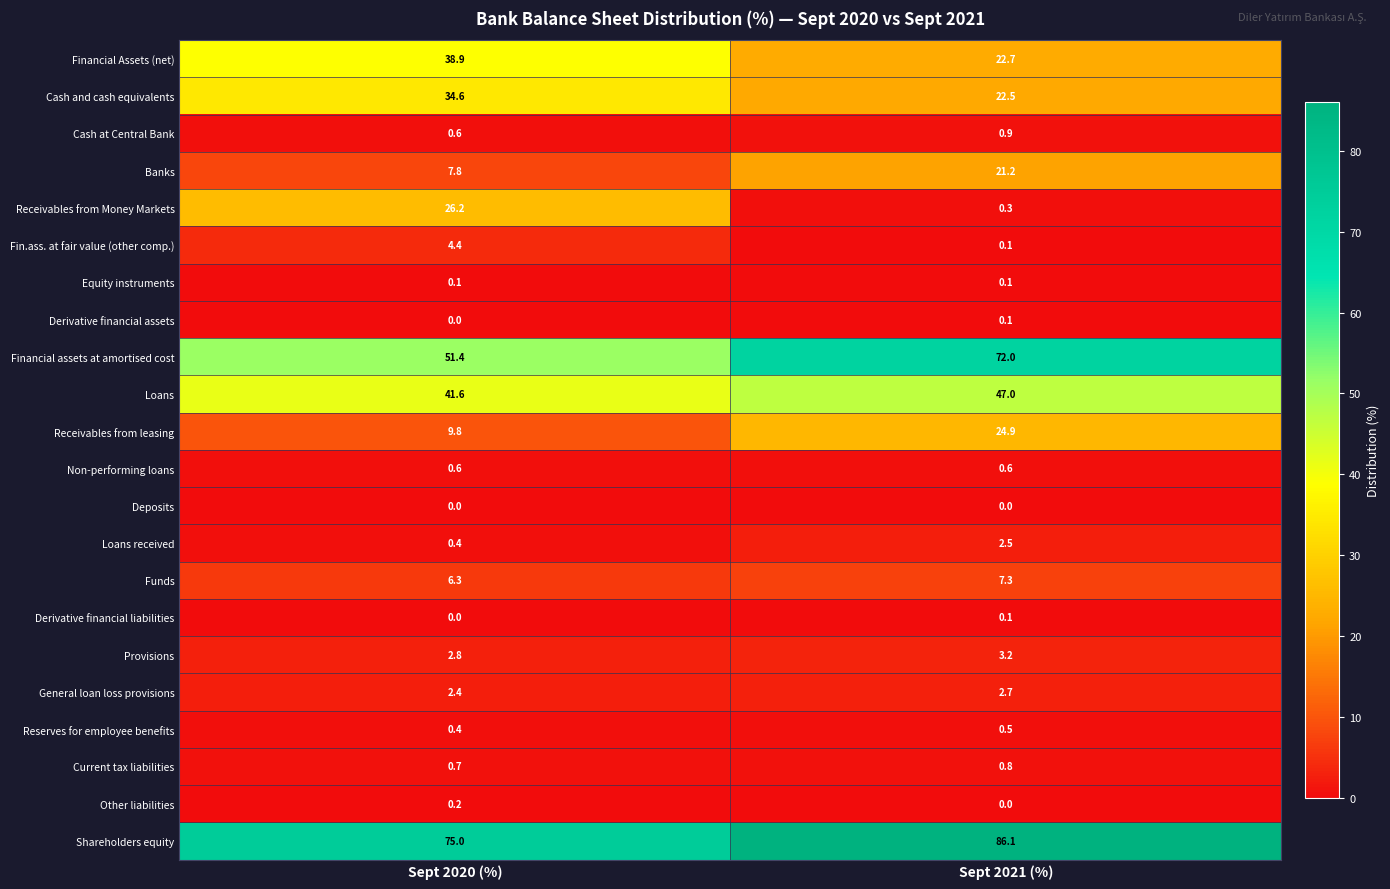

The Loans series shows 25.7 at Sept 2021 (%). True or false?

False